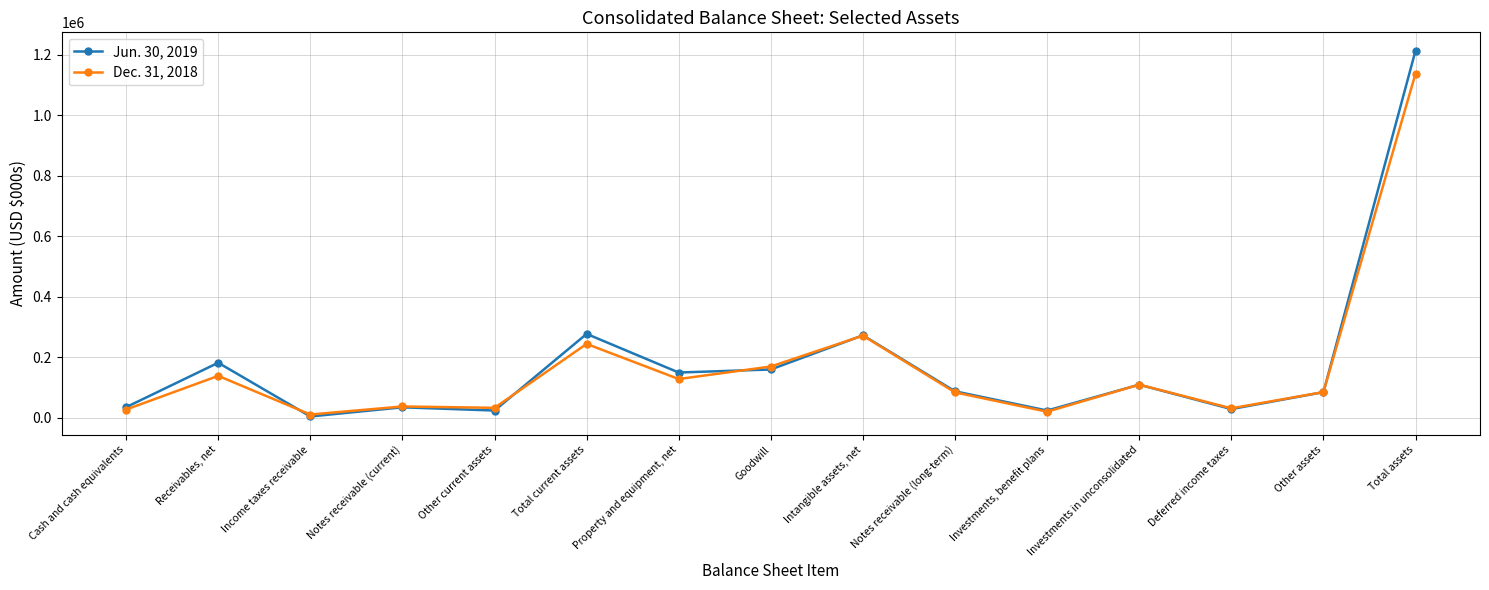

List the labels in order of Dec. 31, 2018 value, smallest first.

Income taxes receivable, Investments, benefit plans, Cash and cash equivalents, Deferred income taxes, Other current assets, Notes receivable (current), Notes receivable (long-term), Other assets, Investments in unconsolidated, Property and equipment, net, Receivables, net, Goodwill, Total current assets, Intangible assets, net, Total assets